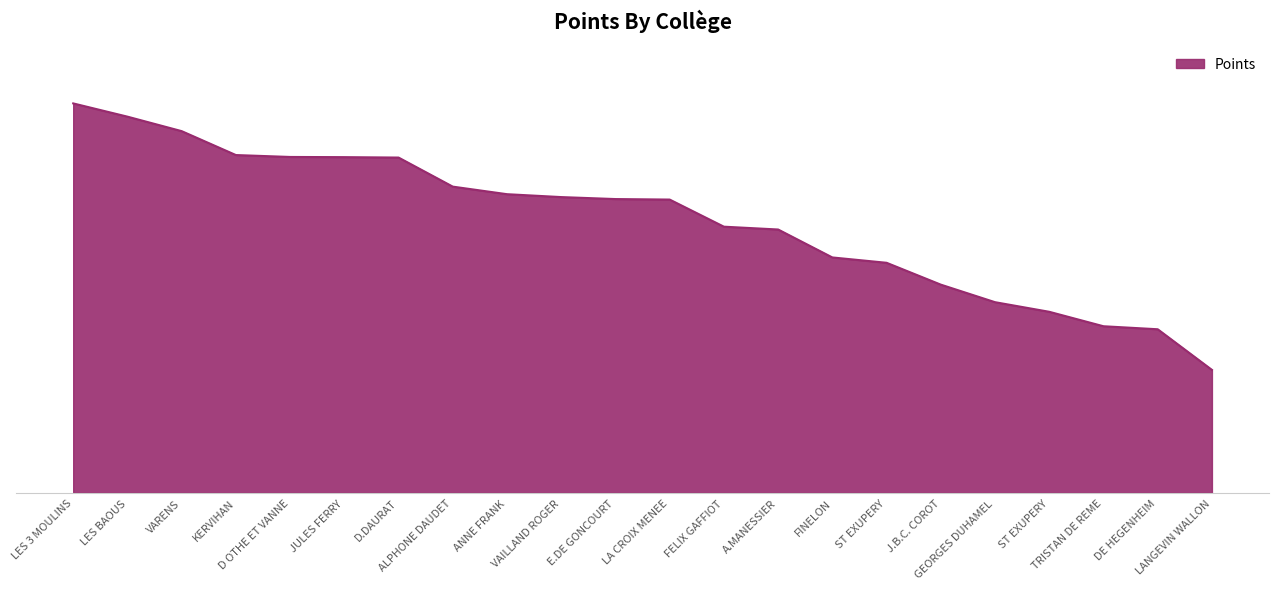

What is the label of the 1st point from the left?

LES 3 MOULINS